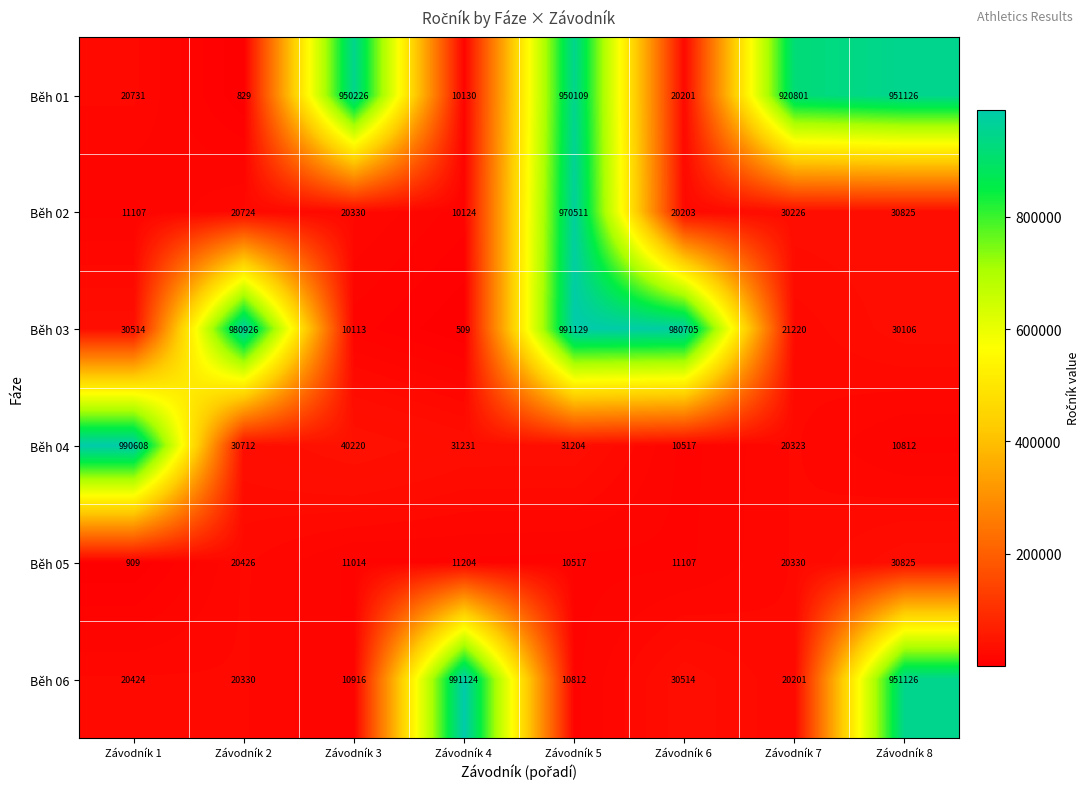

Which category has the highest value across all series?

Závodník 5